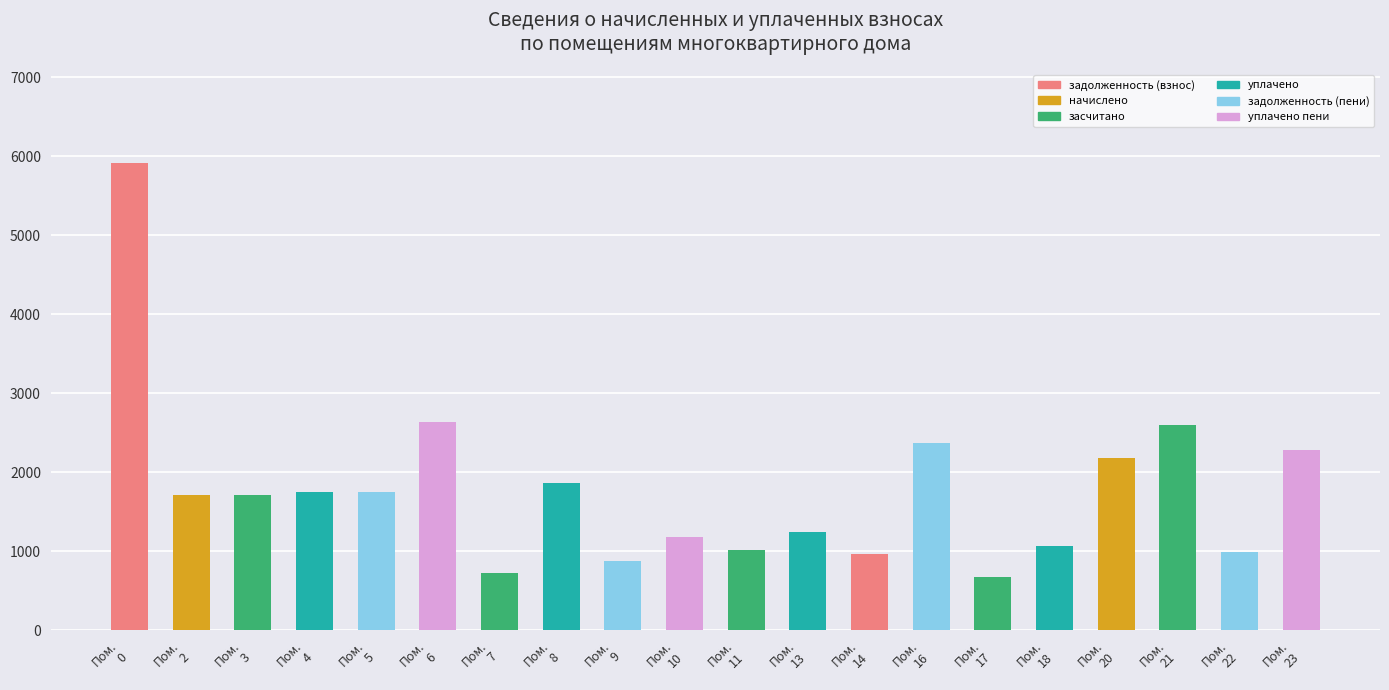

What is the sum of all values?

35543.6